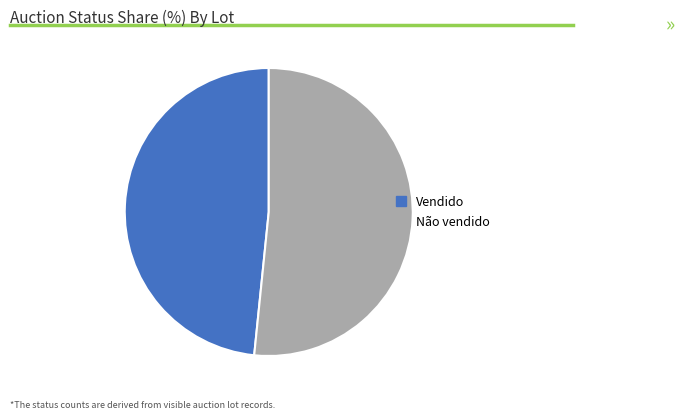

Which has a higher value, Não vendido or Vendido?

Não vendido